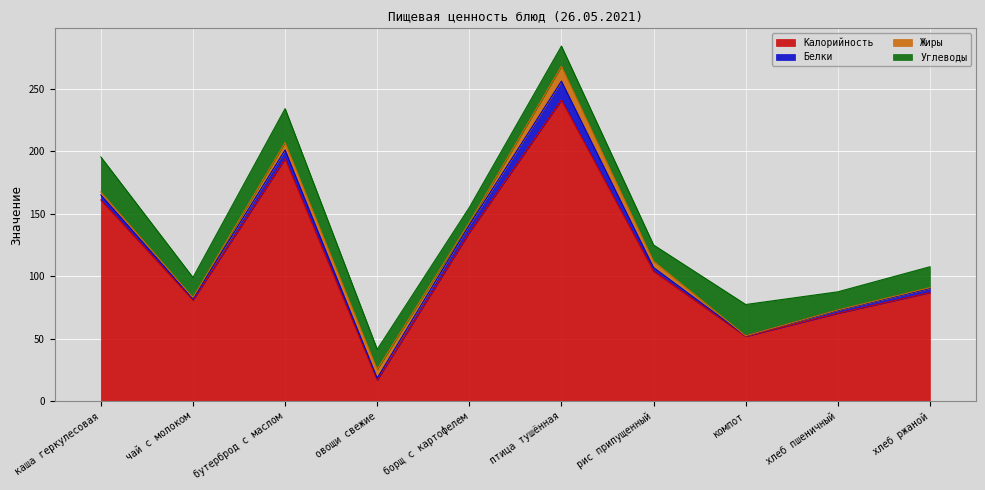

Reading right to left, what are all the values shown in this chart?

Калорийность: 87.0	70.4	52.0	104.0	241.0	135.0	17.0	194.0	81.0	161.0
Белки: 3.3	2.4	0.4	3.0	15.0	6.0	1.6	7.0	1.0	4.0
Жиры: 0.6	0.3	0.0	5.0	12.0	2.0	7.0	6.0	1.0	2.4
Углеводы: 16.7	14.5	25.0	13.0	16.0	12.0	16.0	27.0	16.0	28.0